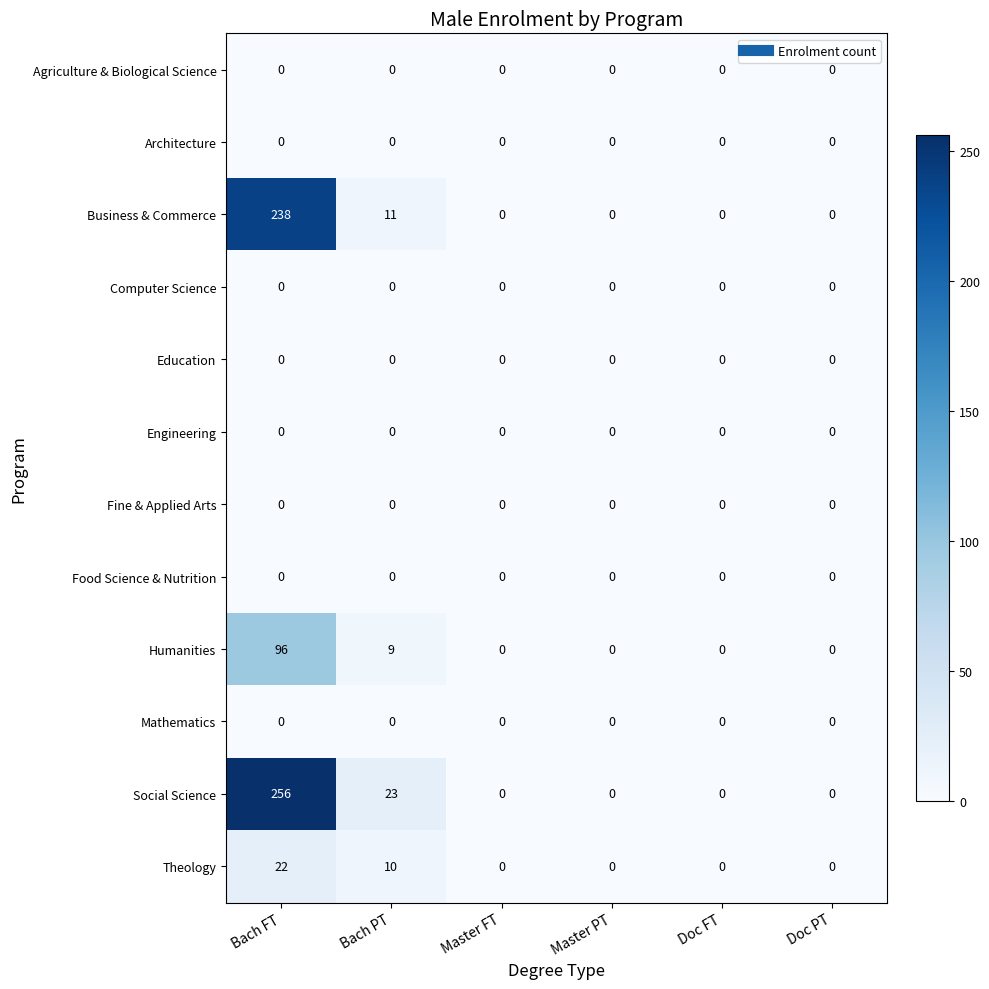

What is the difference between the maximum and minimum values in the Business & Commerce series?

238